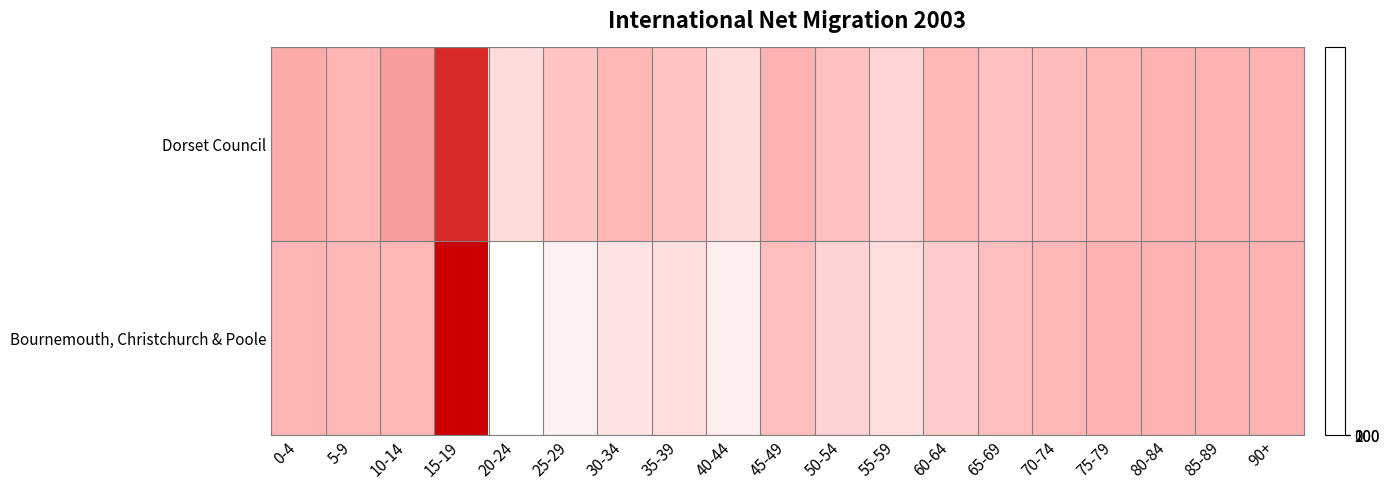

What is the maximum value shown in the chart?

250